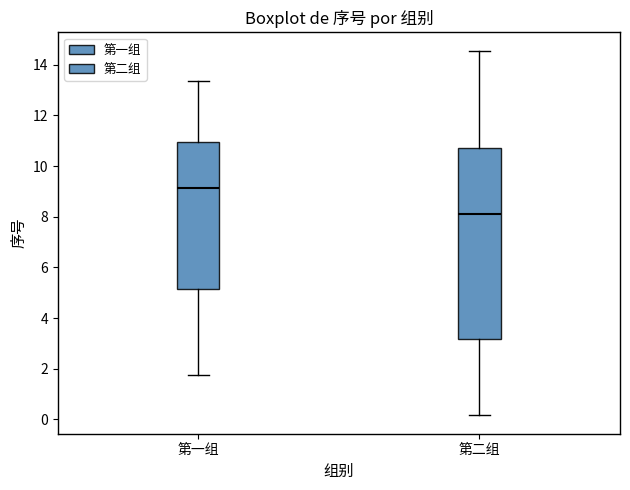

Reading left to right, read every box against the y-axis: the position of its median line, the range the box covers, and the ends of its whiskers. The values are not printed on the chart, so give them approximately, as read against the axis.

第一组: median 9.2, box 5.2 to 11.0, whiskers 1.8 to 13.4
第二组: median 8.2, box 3.2 to 10.8, whiskers 0.2 to 14.6